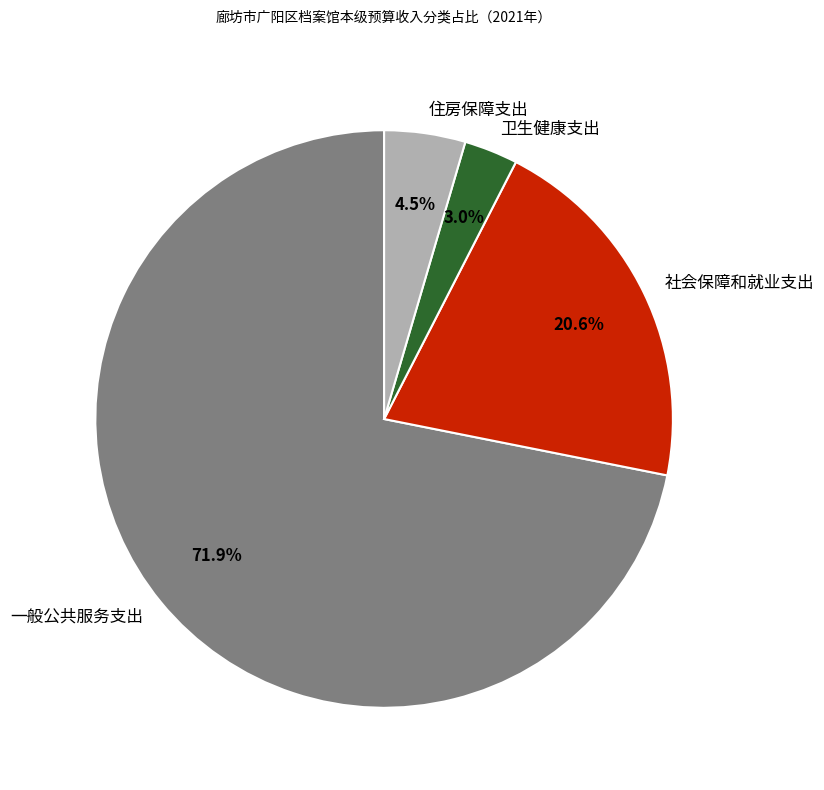

Count the number of slices in the pie.

4